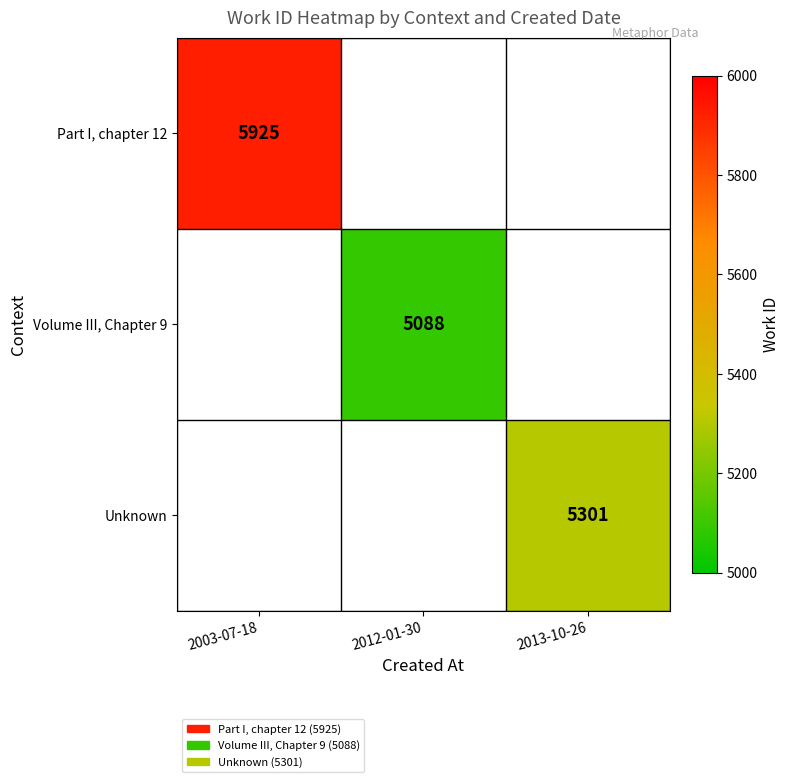

Is the value of Unknown at 2013-10-26 greater than the value of Part I, chapter 12 at 2003-07-18?

No